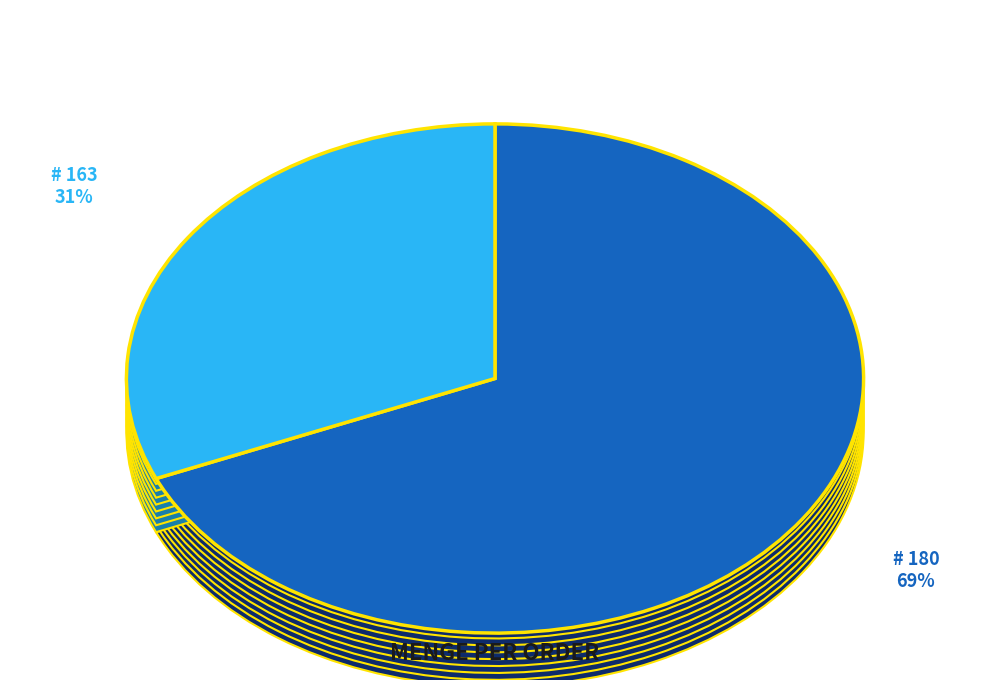

Does any single category account for the majority?

Yes